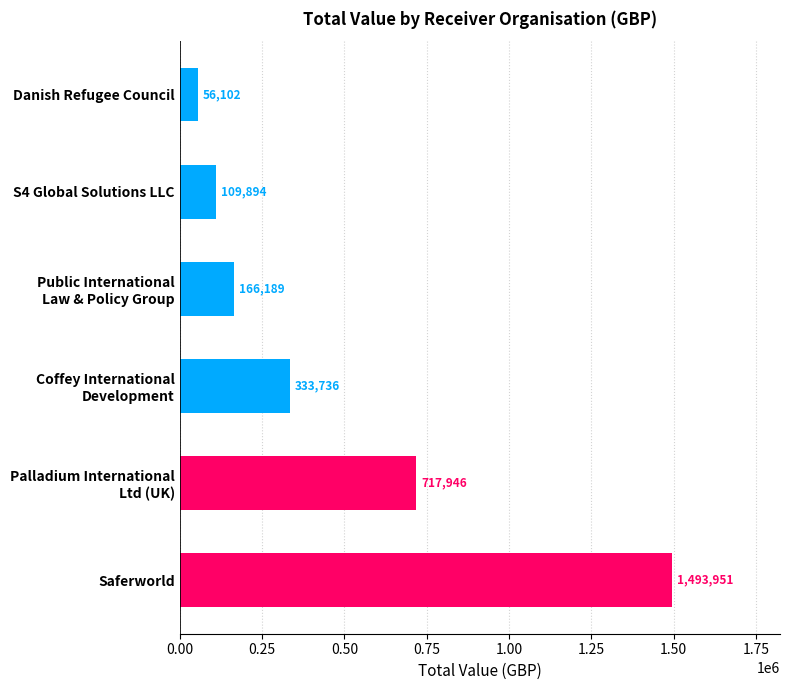

True or false: the data shows 54856.9 at S4 Global Solutions LLC.

False